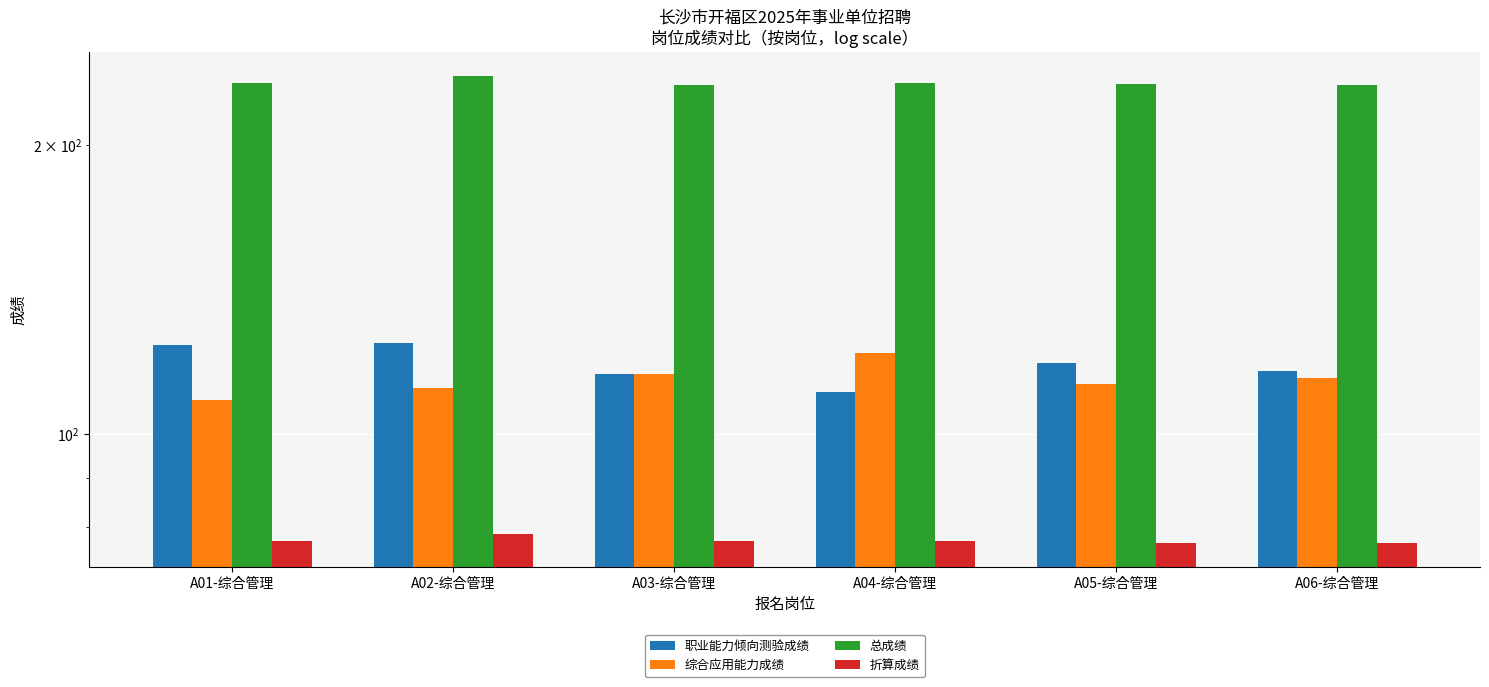

At which label does 职业能力倾向测验成绩 first exceed 118?

A01-综合管理